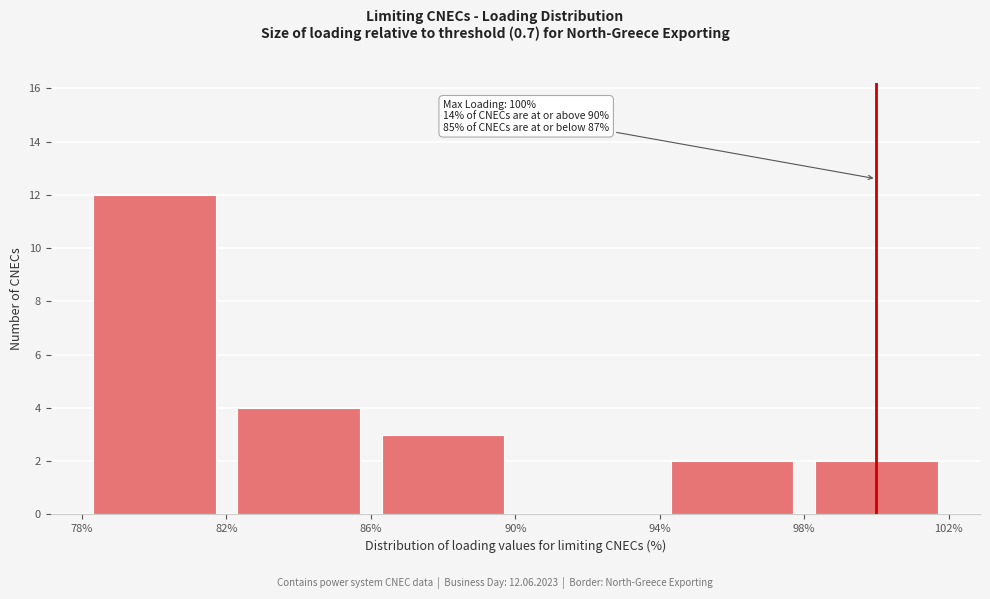

Over which range of the x-axis is the bar tallest?

78% to 82%